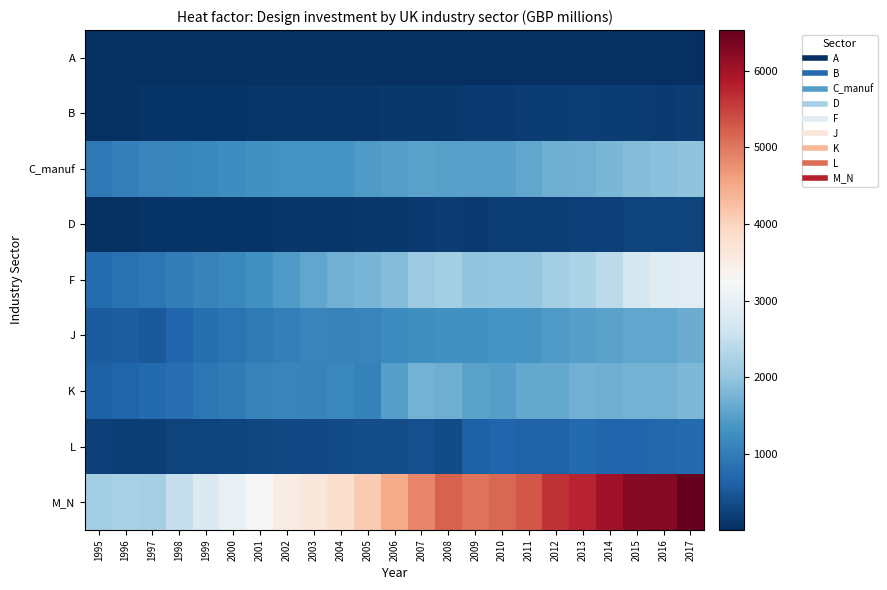

What is the spread (max minus min) of values at 2011?

5269.8